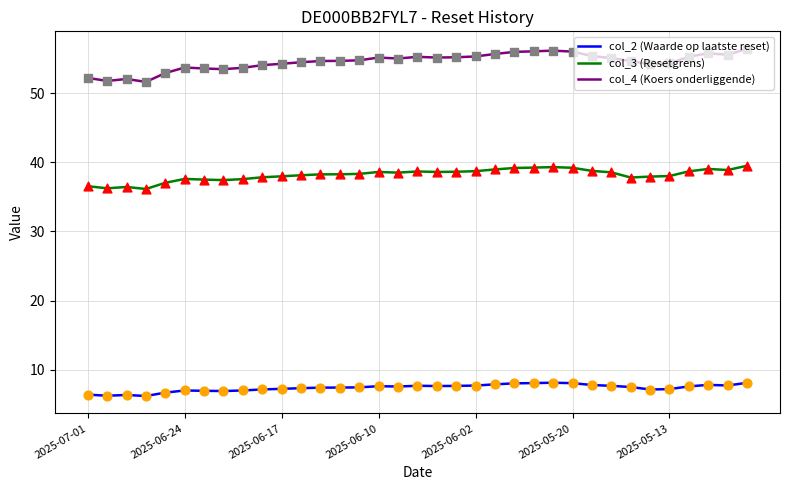

True or false: col_2 (Waarde op laatste reset) and col_3 (Resetgrens) cross at least once.

False